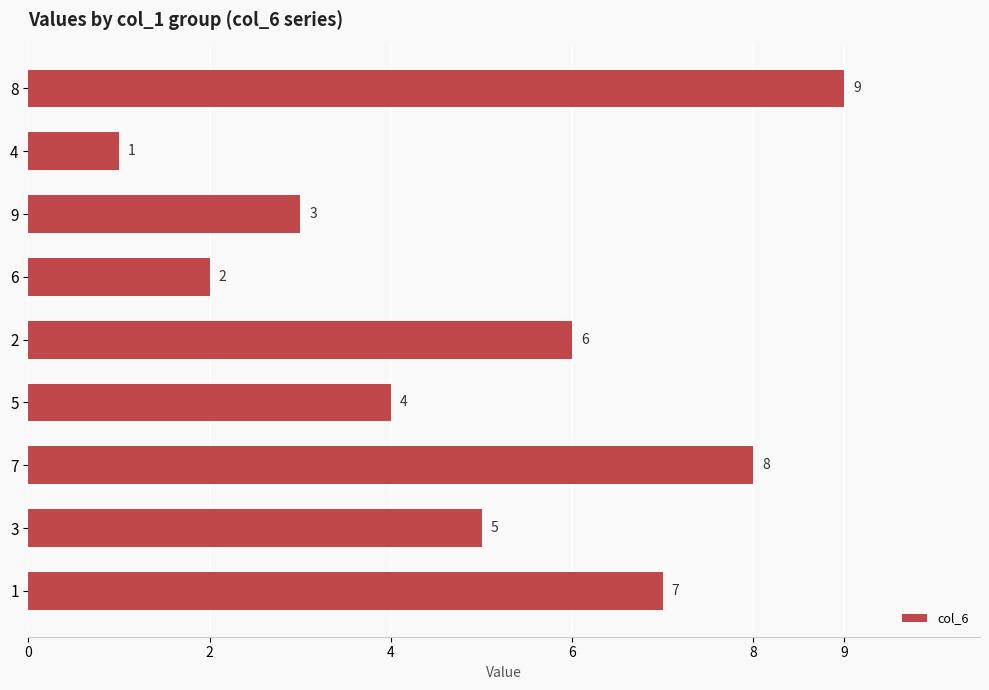

Is it true that the value at 6 is 3?

False